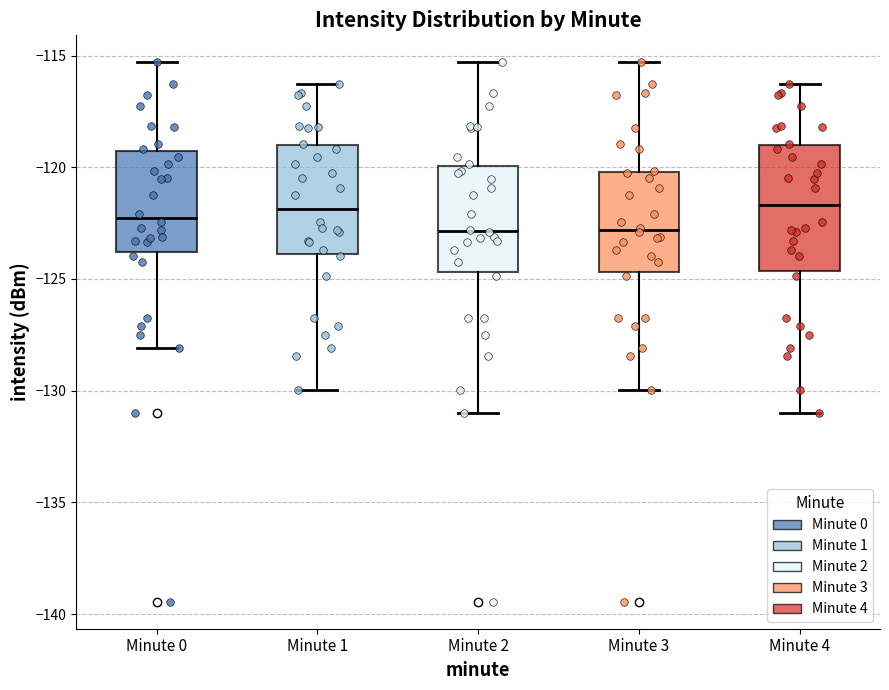

Reading left to right, transcribe this box plot: for each box, give where its median line is, the range the box spans, and where its two whiskers end, as read against the y-axis. The values are not printed on the chart, so give them approximately, as read against the axis.

Minute 0: median -122.5, box -124.0 to -119.5, whiskers -128.0 to -115.5
Minute 1: median -122.0, box -124.0 to -119.0, whiskers -130.0 to -116.5
Minute 2: median -123.0, box -124.5 to -120.0, whiskers -131.0 to -115.5
Minute 3: median -123.0, box -124.5 to -120.0, whiskers -130.0 to -115.5
Minute 4: median -121.5, box -124.5 to -119.0, whiskers -131.0 to -116.5